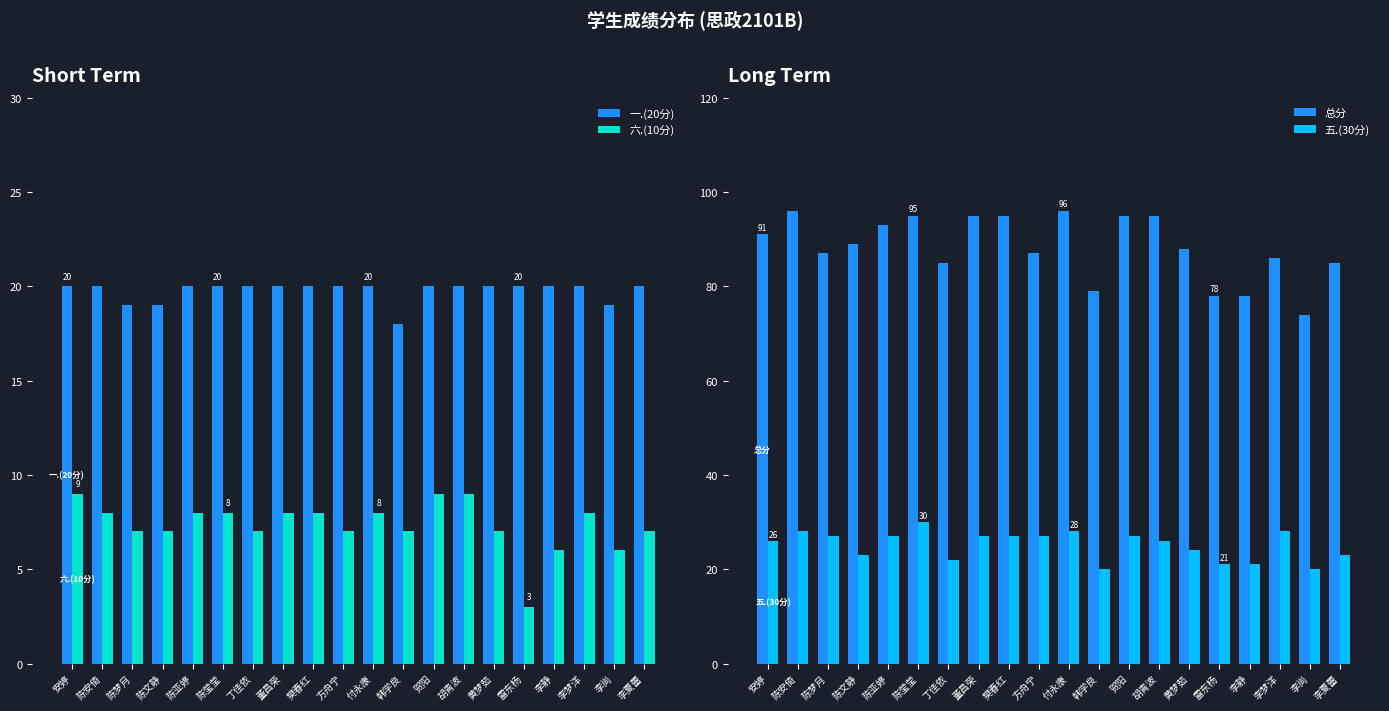

True or false: 五.(30分) has a value of 27 at 樊春红.

True